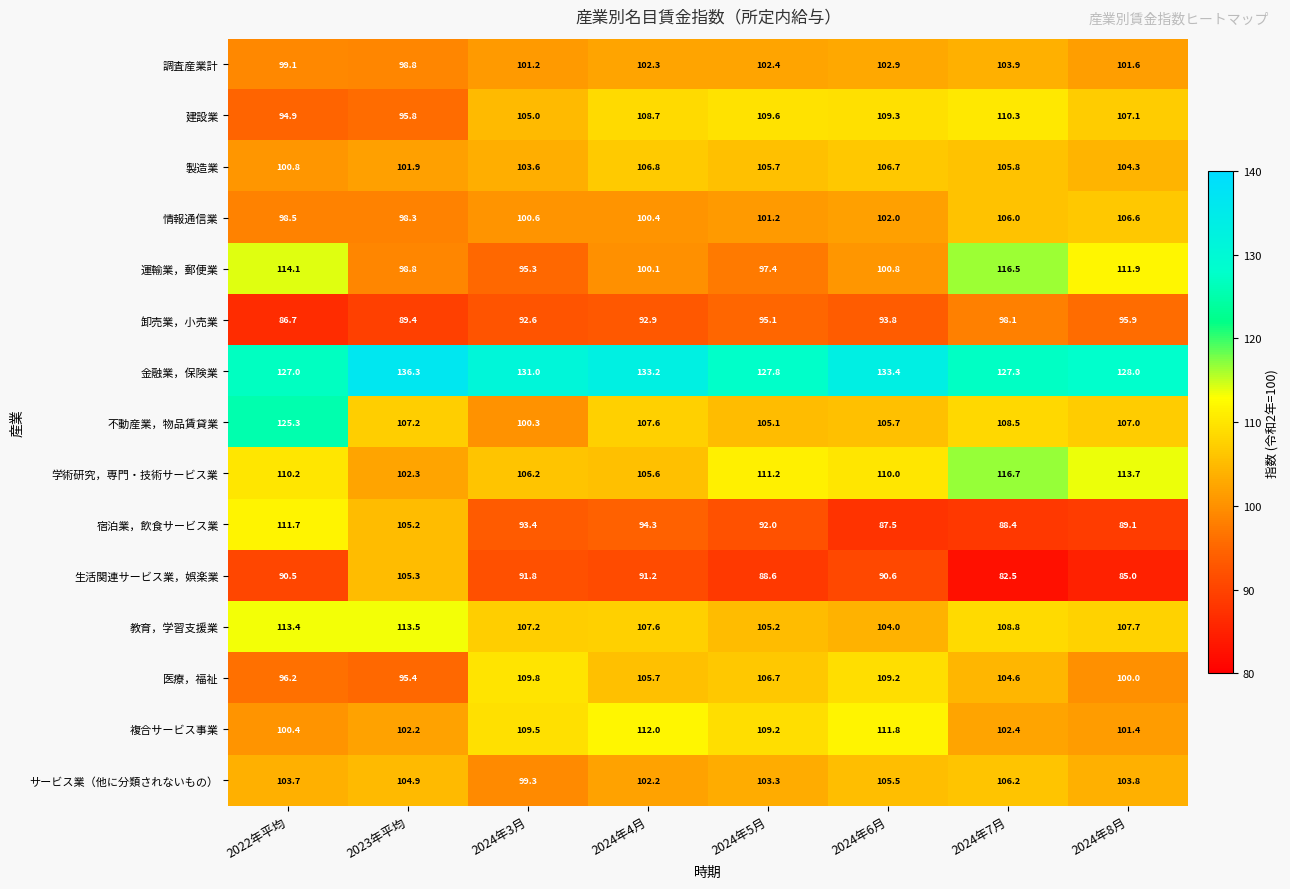

What is the maximum value shown in the chart?

136.3